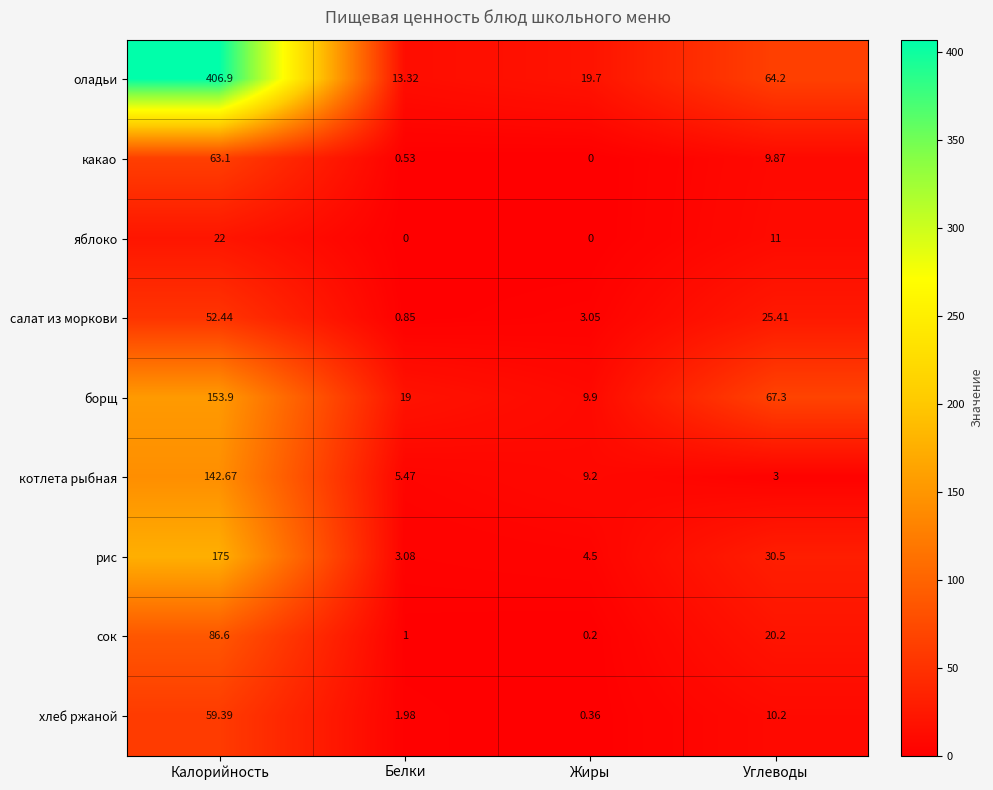

Rank the series at Белки from highest to lowest value.

борщ, оладьи, котлета рыбная, рис, хлеб ржаной, сок, салат из моркови, какао, яблоко